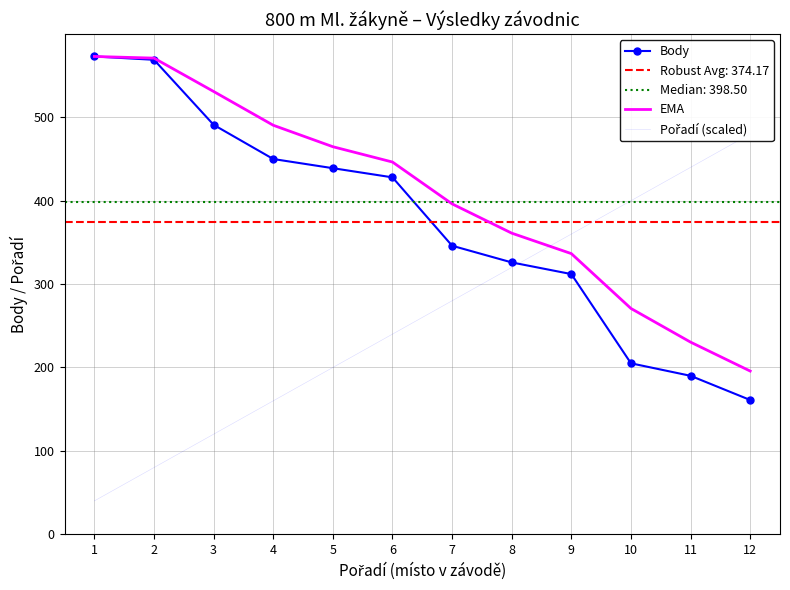

What is the minimum value for EMA?

195.7